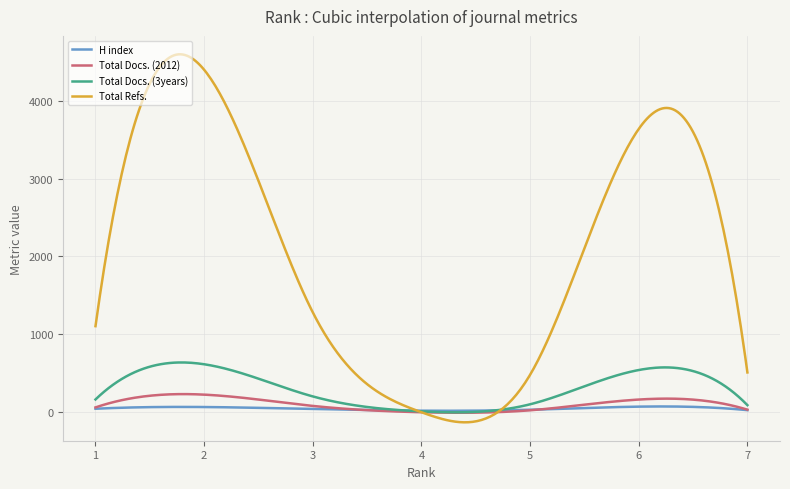

What is the maximum value shown in the chart?

4595.1